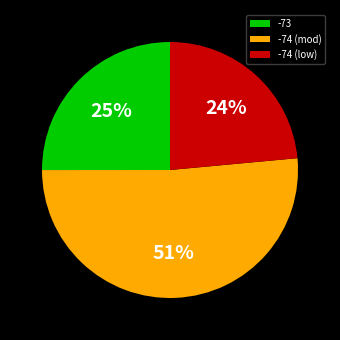

Between -74 (low) and -74 (mod), which is larger?

-74 (mod)